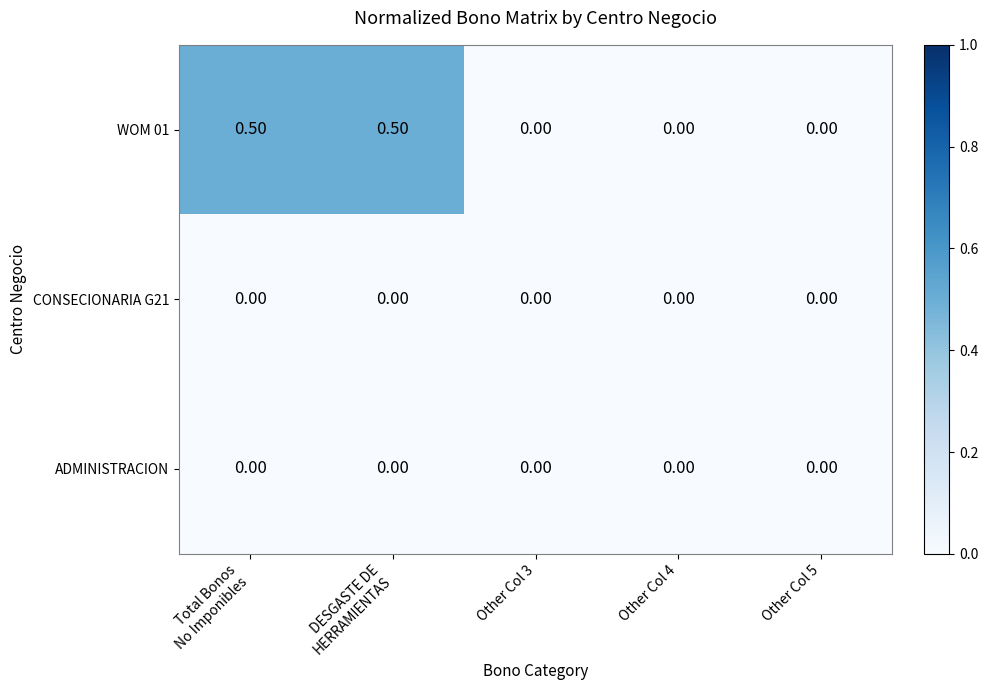

Which series has the largest total across all categories?

WOM 01